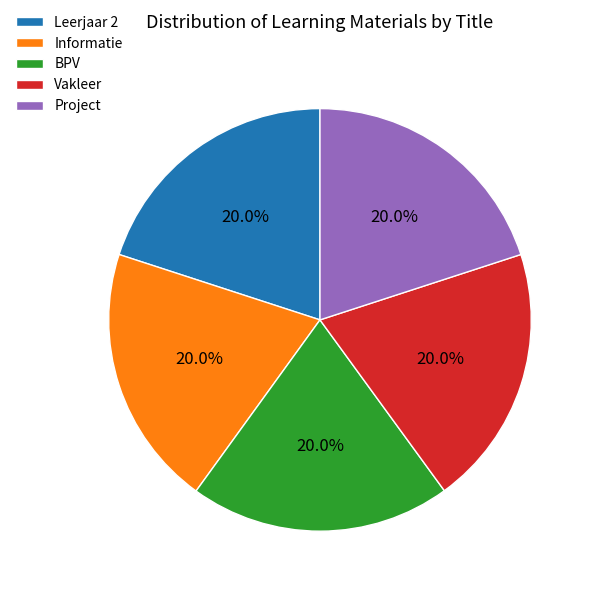

To the nearest percent, what percentage of the pie is Vakleer?

20%